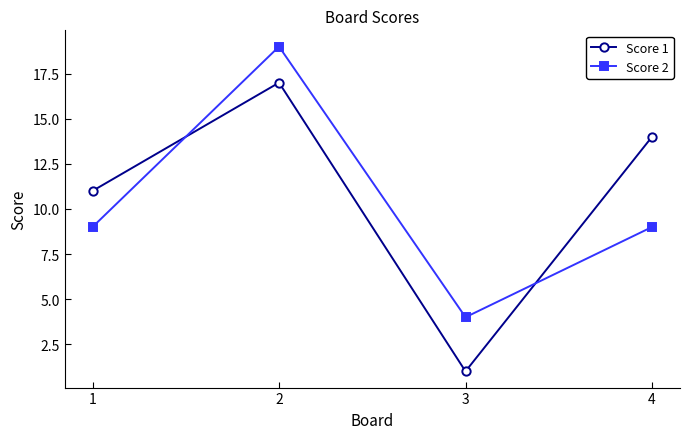

What are all the series names shown in the legend?

Score 1, Score 2